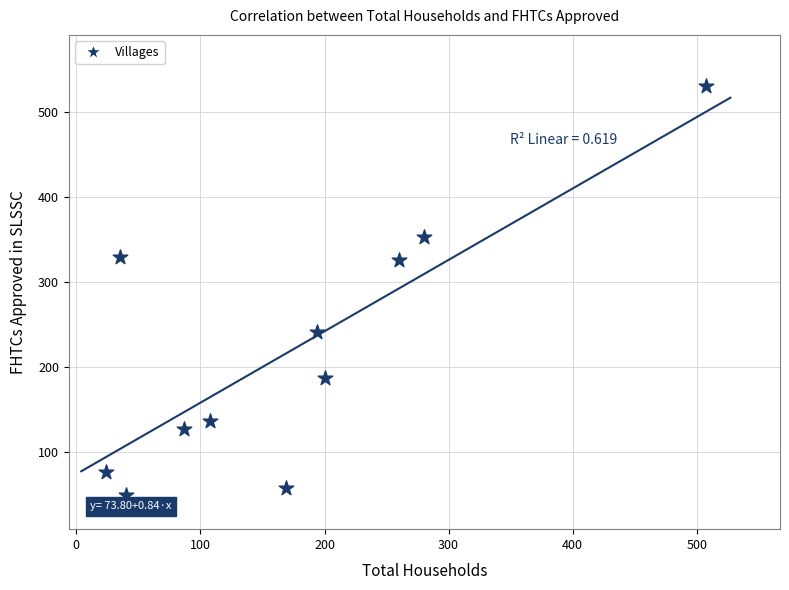

What is the average Y value?

219